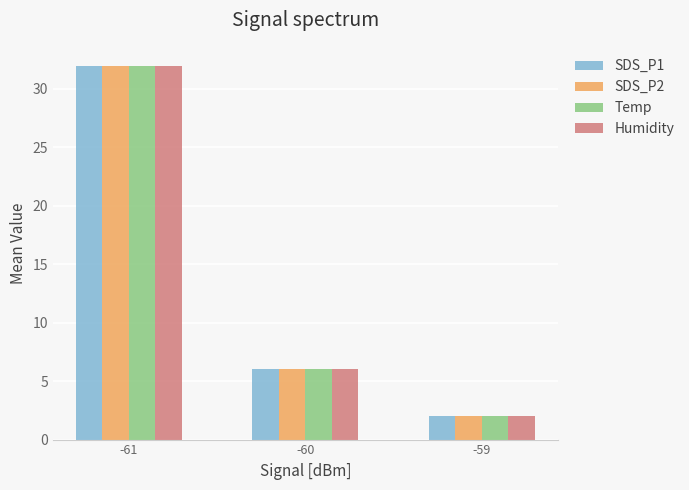

What is the sum of the Humidity values at -61 and -59?

34